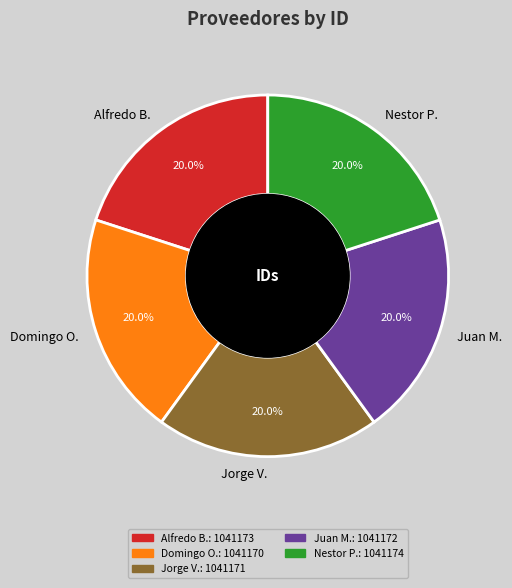

What is the ratio of the value at Nestor P. to the value at Juan M.?

1.0